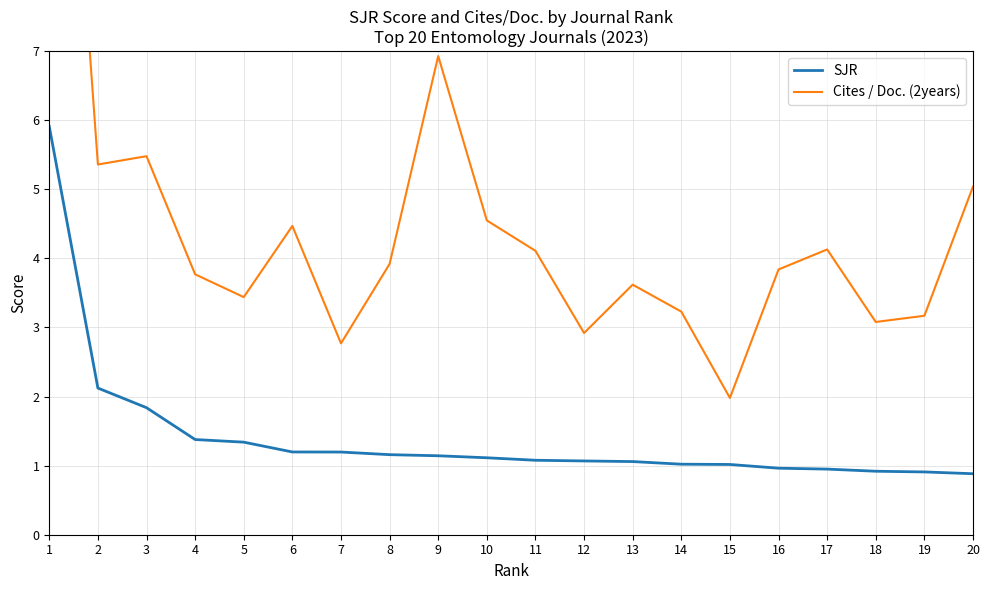

Is it true that SJR equals 1.1 at 11?

True